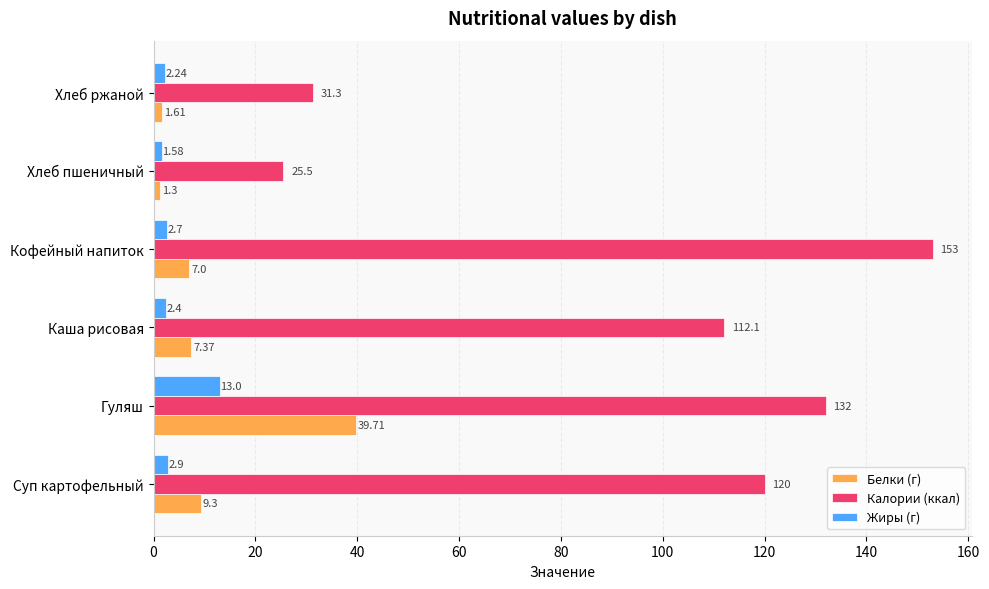

At which category does the chart reach its peak across all series?

Кофейный напиток